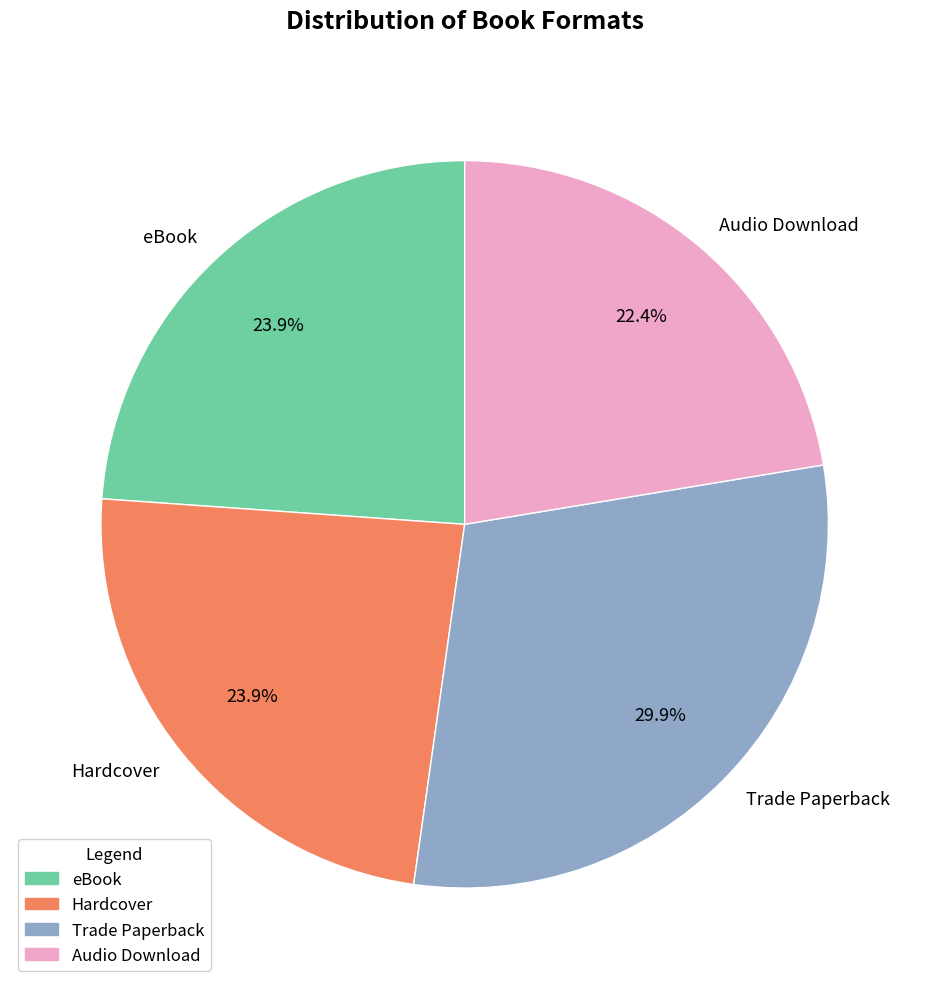

Approximately how many times larger is the value at Hardcover compared to Audio Download?

1.1